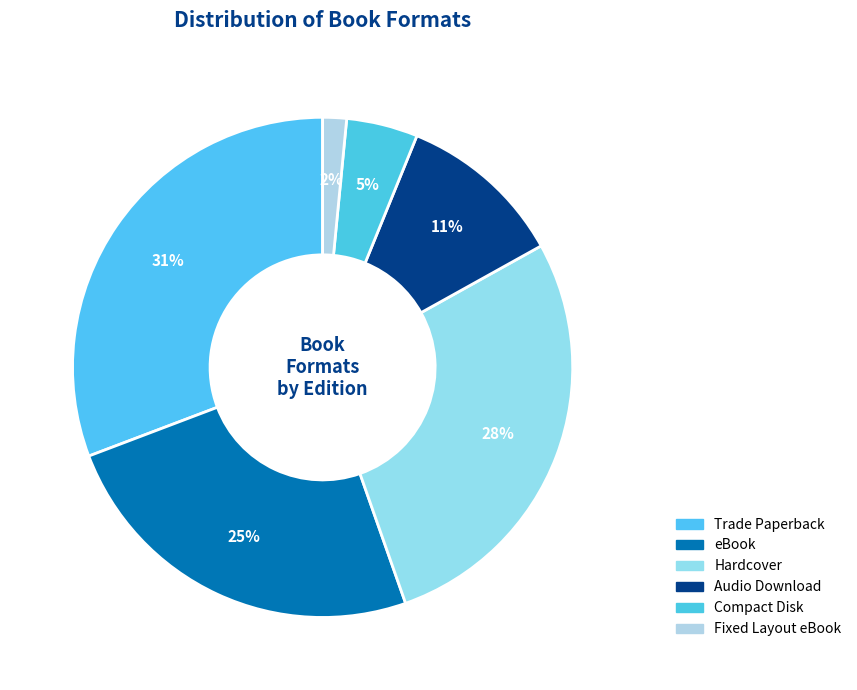

Does any single category account for the majority?

No